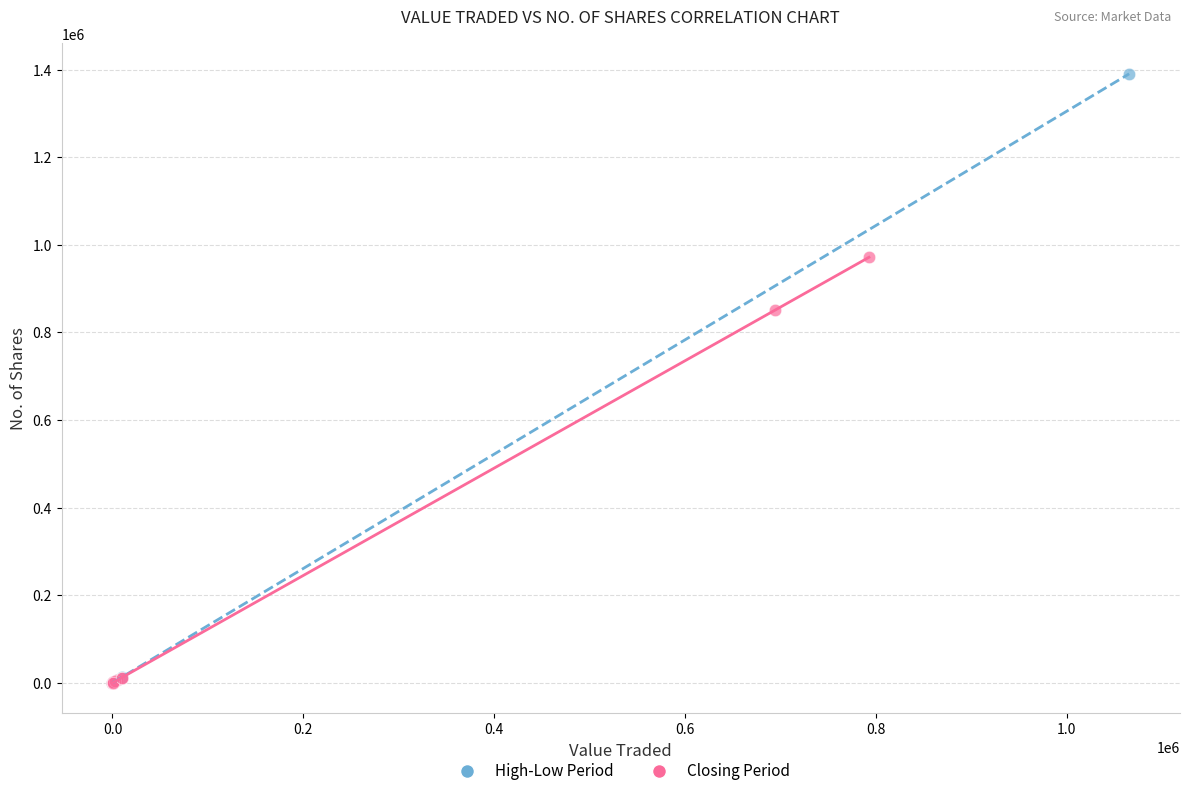

Which series has the widest spread of Y values?

High-Low Period